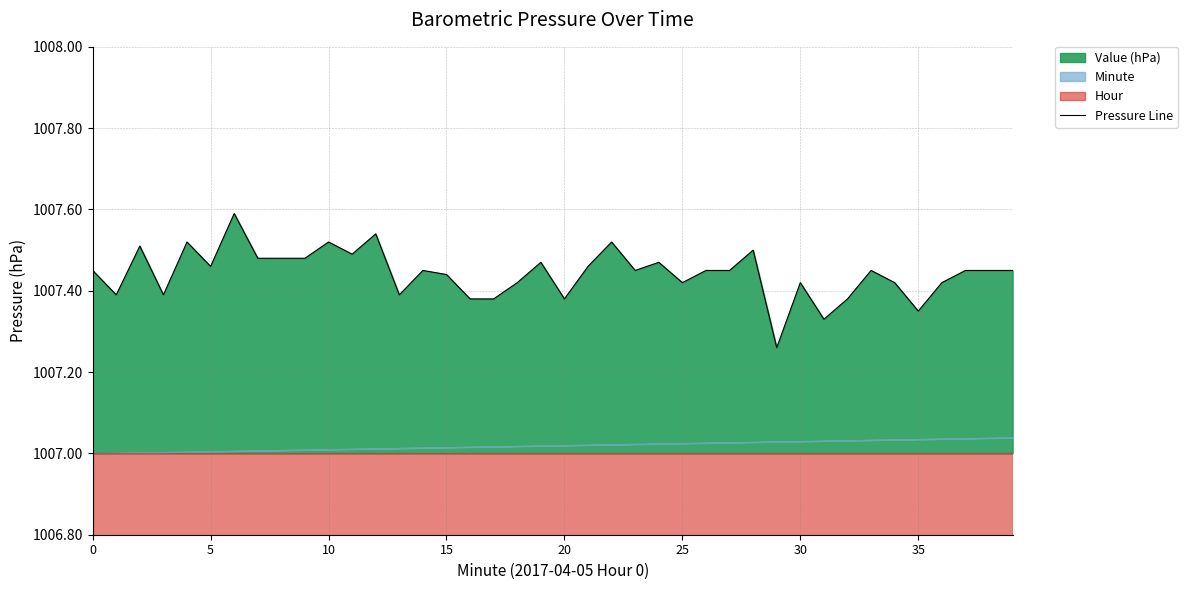

Is it true that Pressure Line equals 602.4 at 20?

False